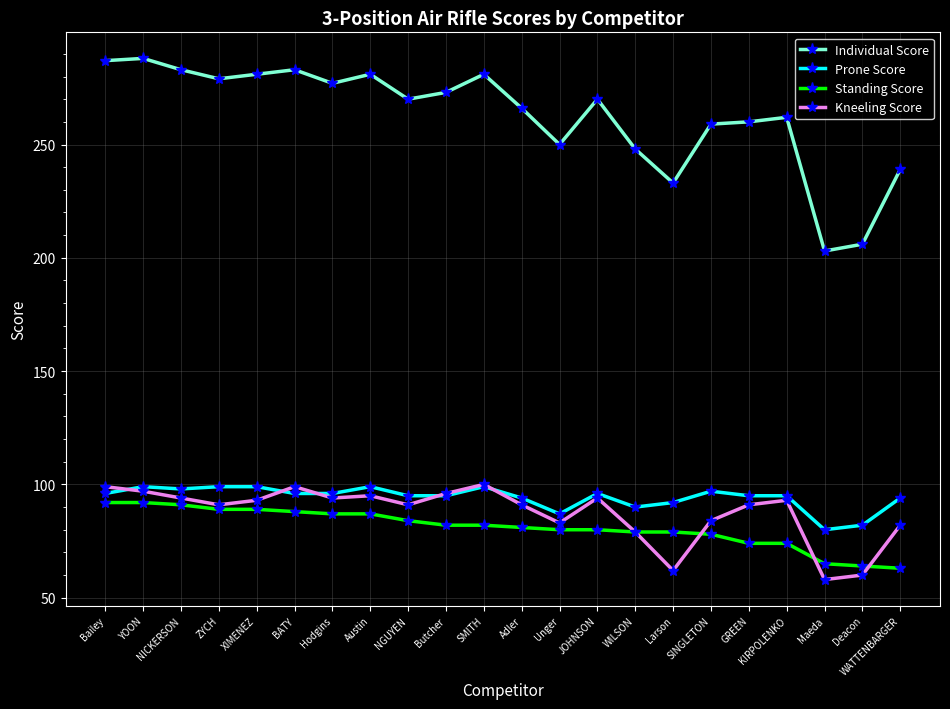

What is the smallest value displayed?

58